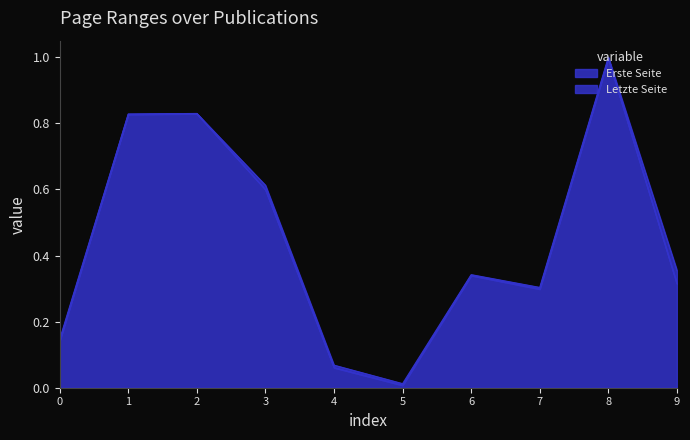

Does the chart have visible grid lines?

No